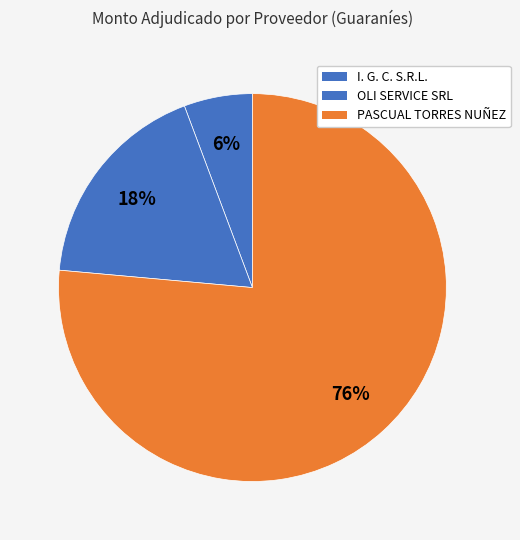

How many segments does this pie chart have?

3